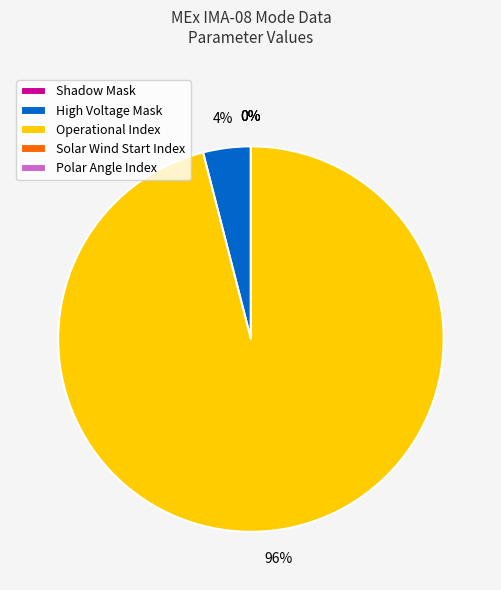

How many segments does this pie chart have?

5